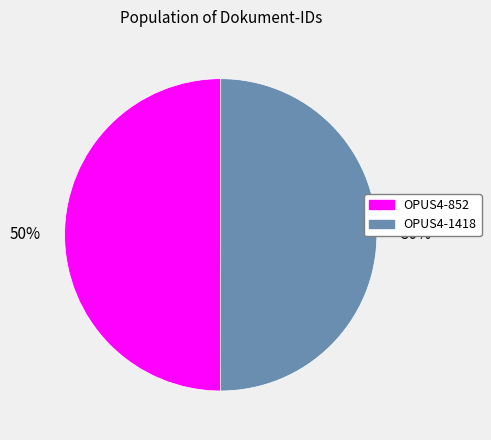

What percentage is the OPUS4-852 slice, to the nearest percent?

50%